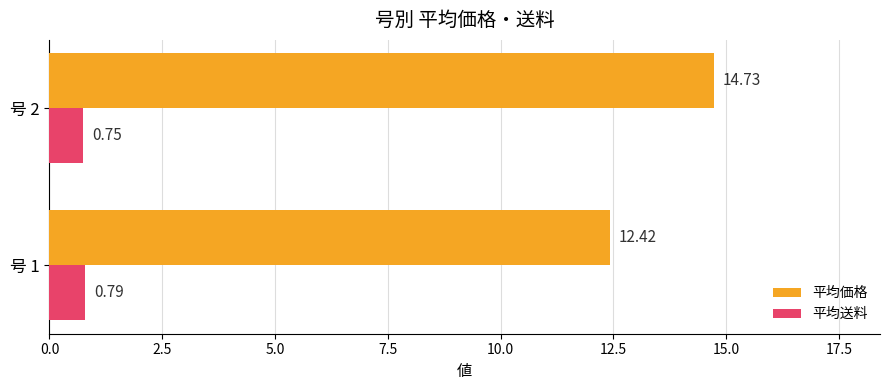

Which series has the largest range (max minus min)?

平均価格